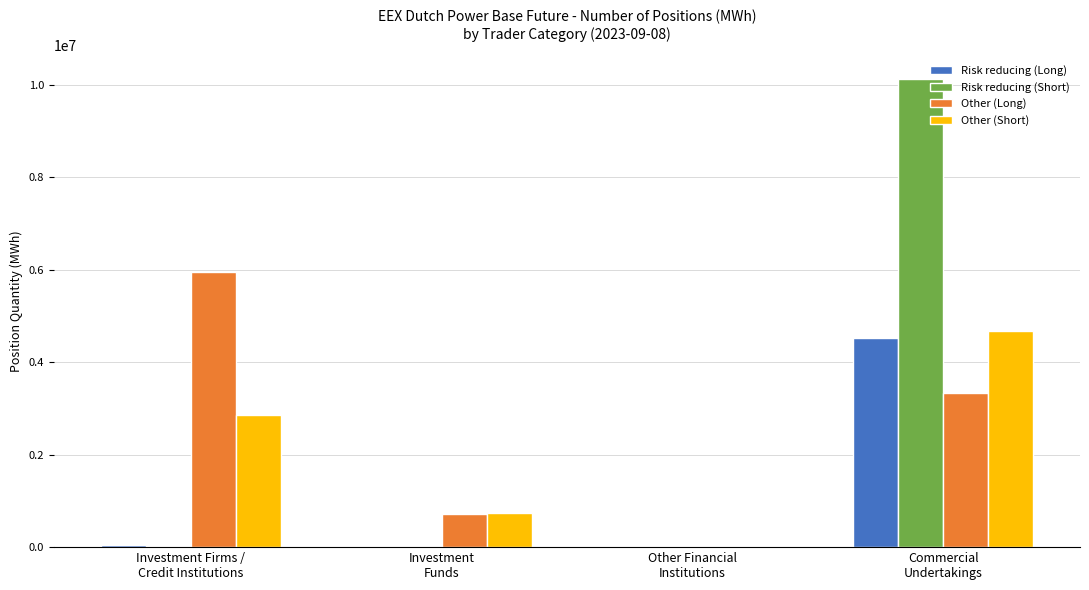

What is the sum of all Other (Long) values?

9984237